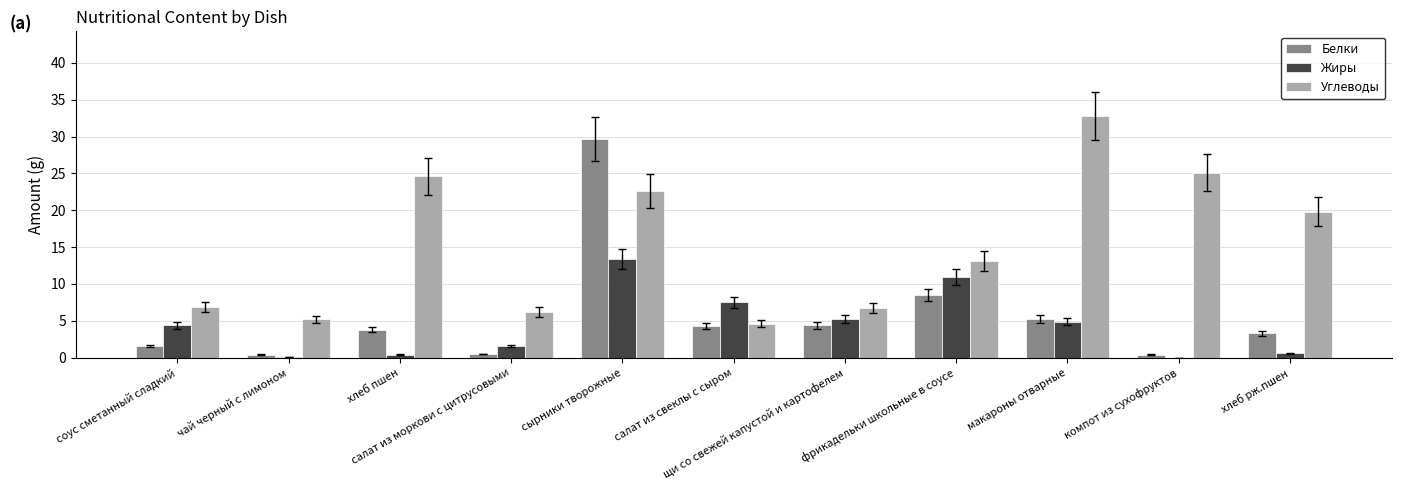

What is the sum of all Жиры values?

49.2